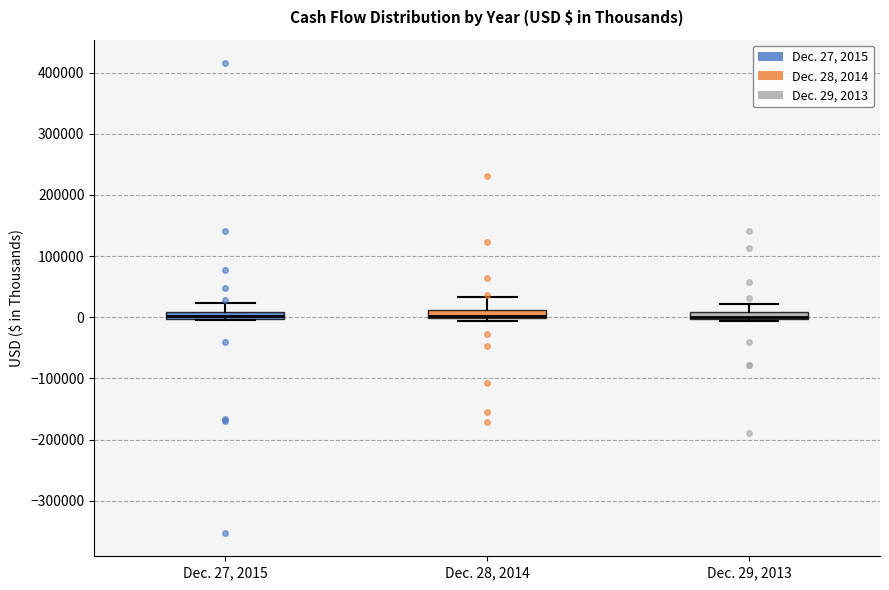

Where is the upper edge of the box for Dec. 29, 2013 on the y-axis? The values are not printed on the chart, so give them approximately, as read against the axis.

10000